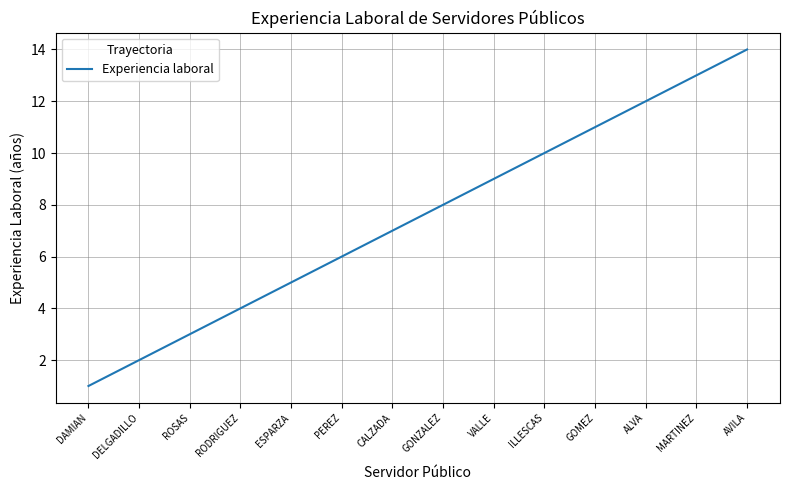

Count the number of data series in this chart.

1